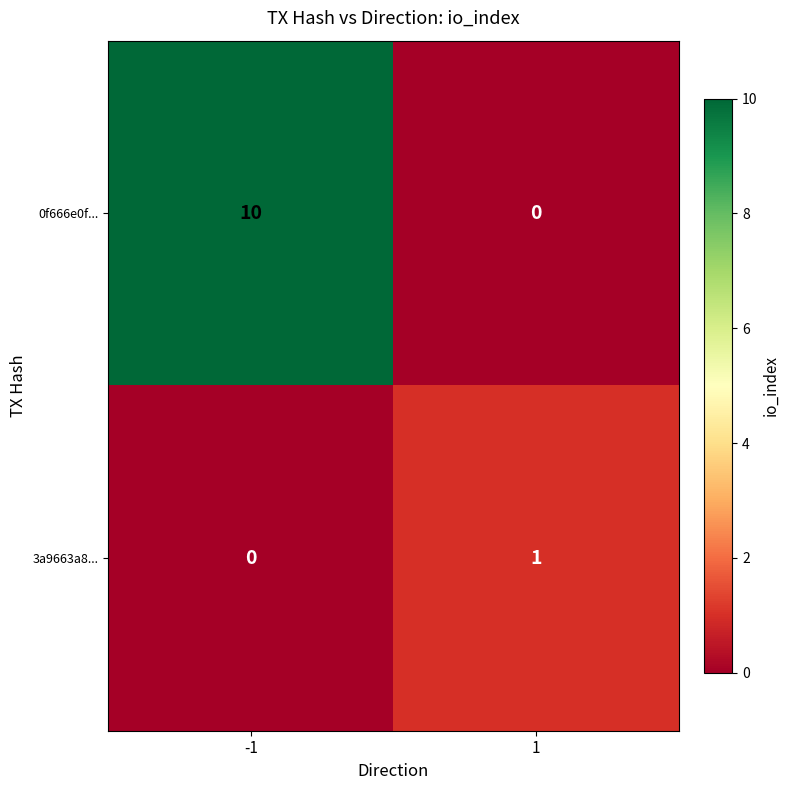

How many categories are shown in the chart?

2